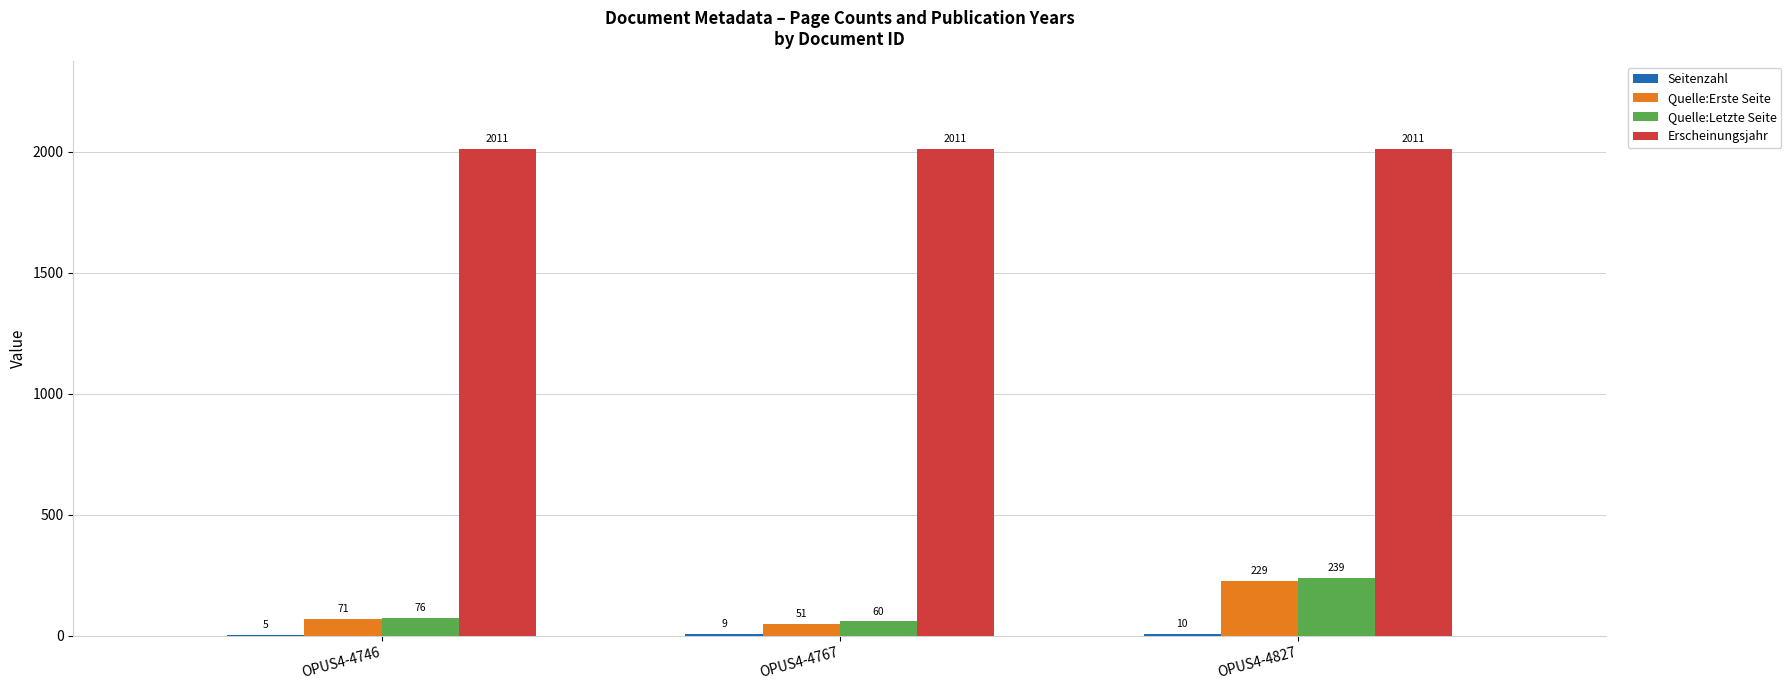

How many groups of bars are there?

3